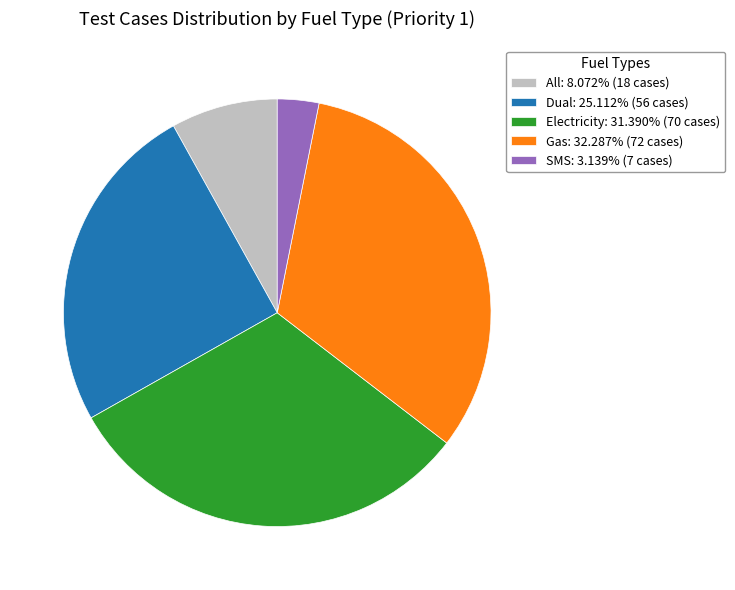

Is it true that Electricity is 31% of the pie?

True